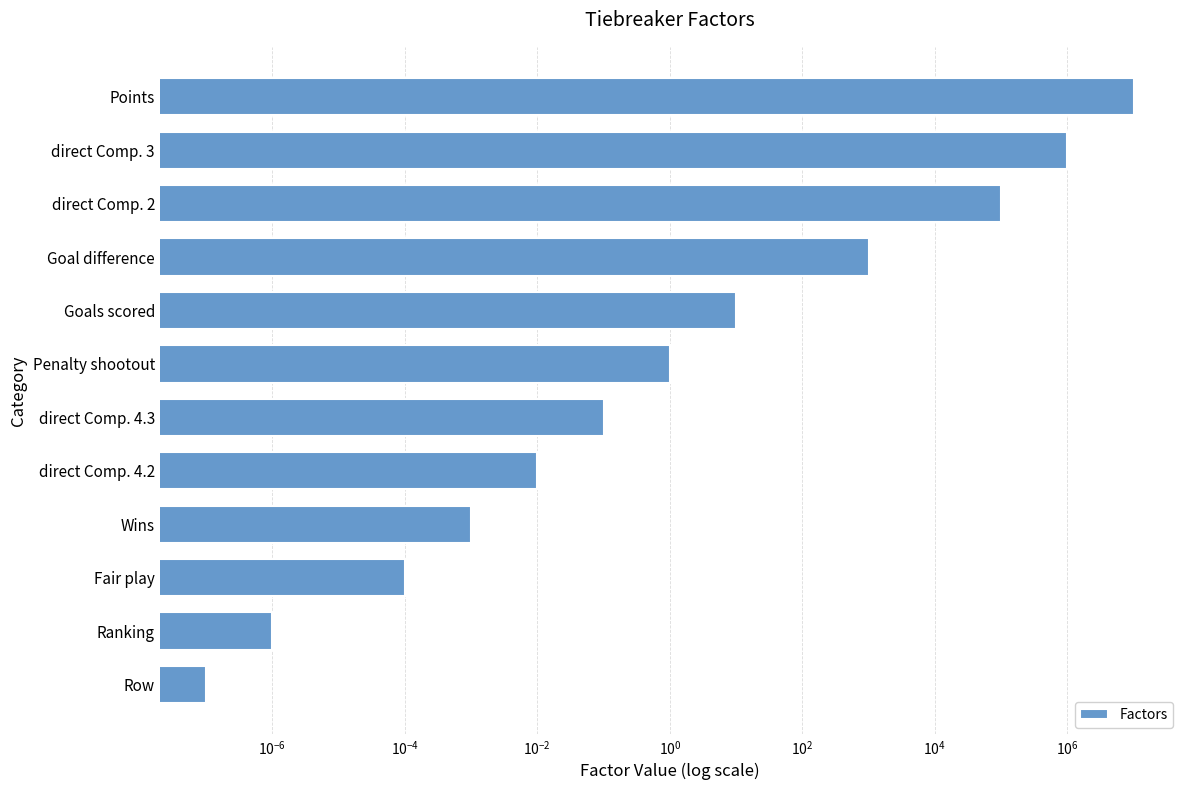

What is the average value?

925084.3